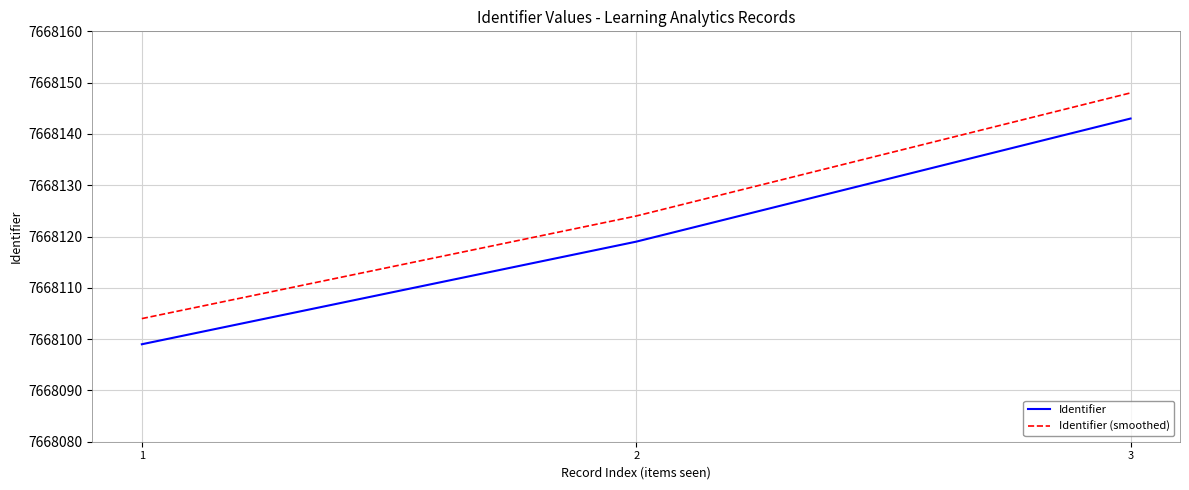

Reading left to right, extract all data points from this chart.

Identifier: 1=7668099	2=7668119	3=7668143
Identifier (smoothed): 1=7668104	2=7668124	3=7668148